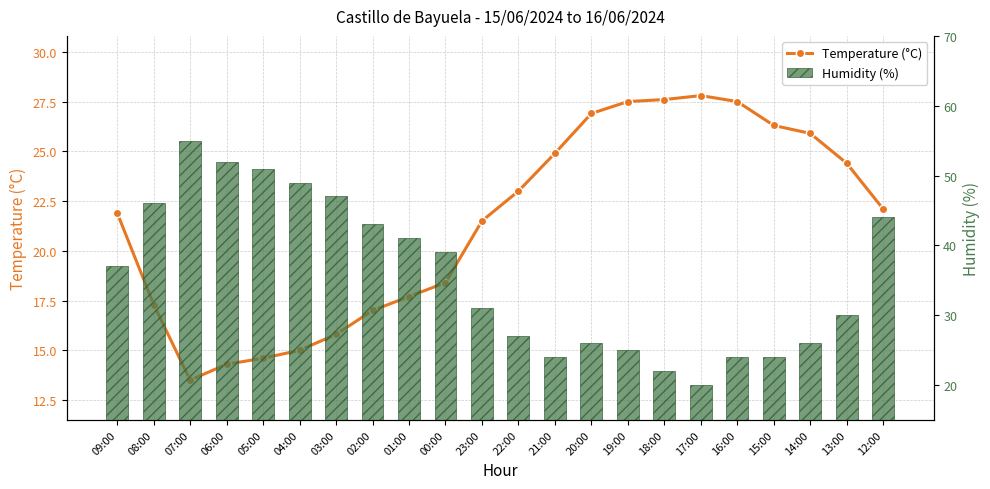

The value of Humidity (%) at 16:00 is 14.7. True or false?

False